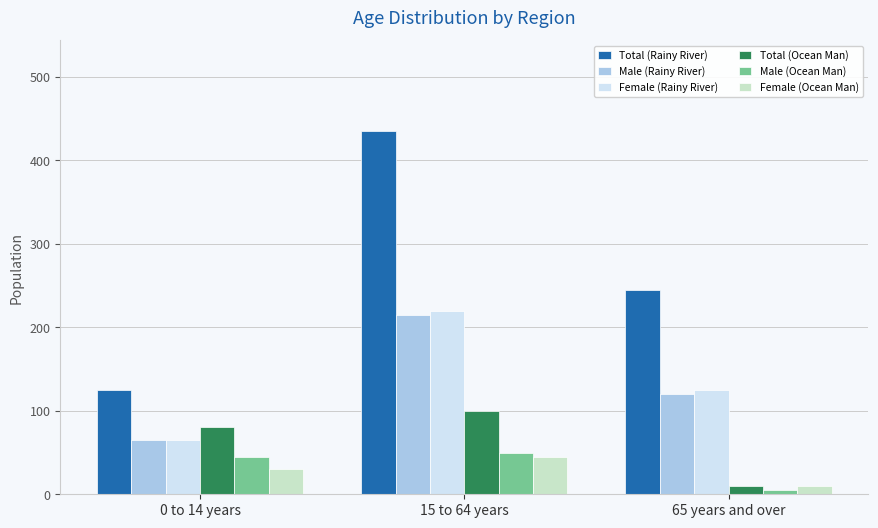

At which label does Total (Ocean Man) reach its minimum?

65 years and over